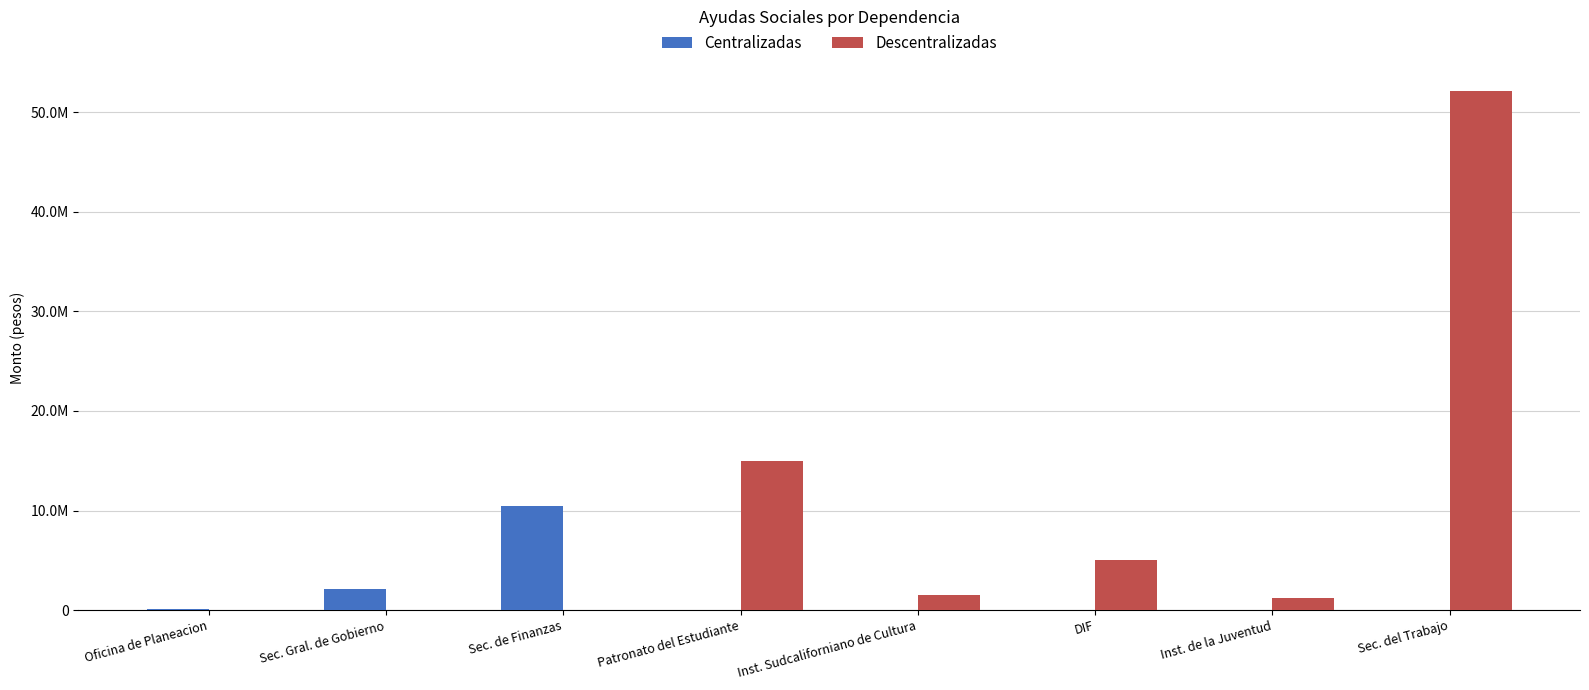

Are the bars grouped side by side (vs. stacked)?

Yes